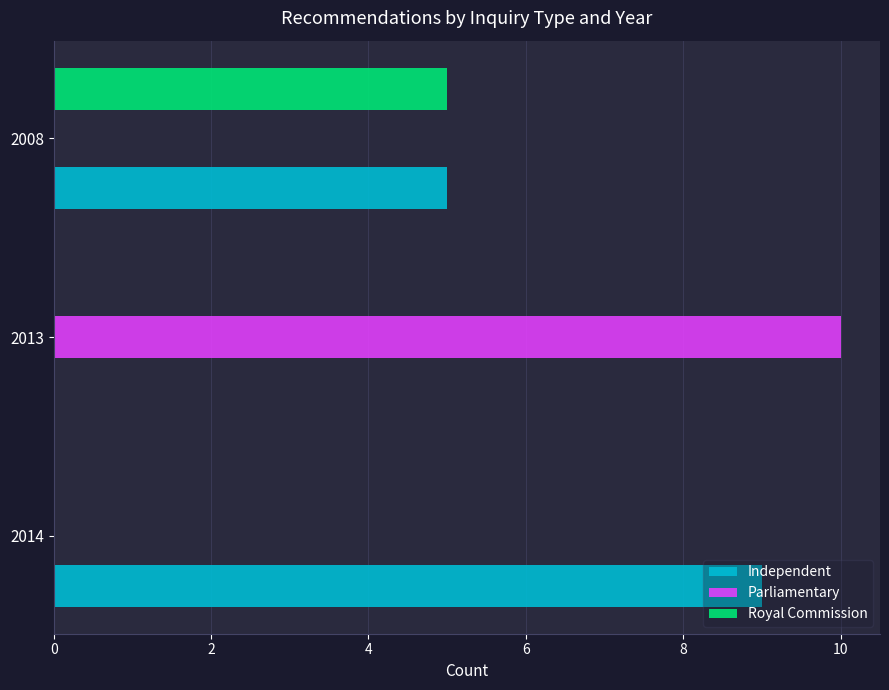

Which series has the largest total across all categories?

Independent